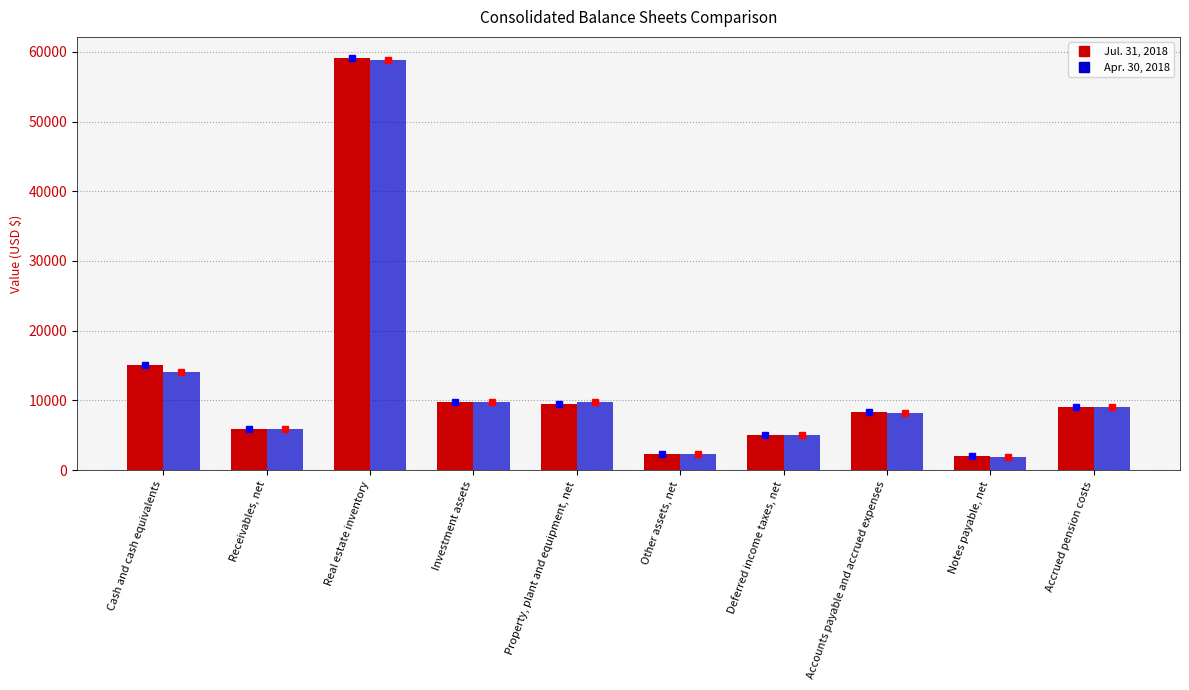

What is the minimum value shown in the chart?

1843